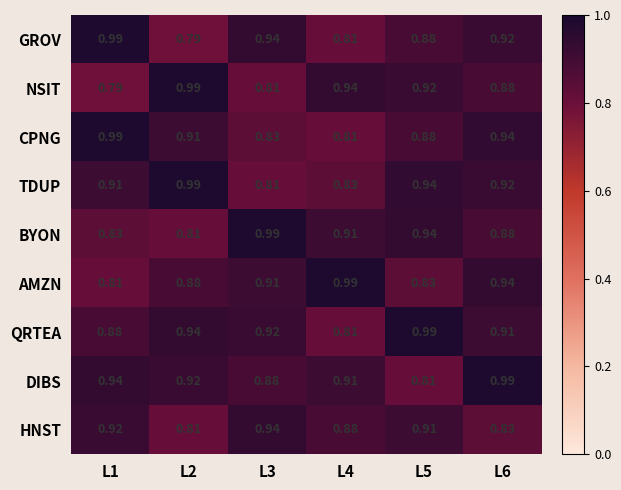

Is the value of BYON at L5 greater than the value of HNST at L6?

Yes